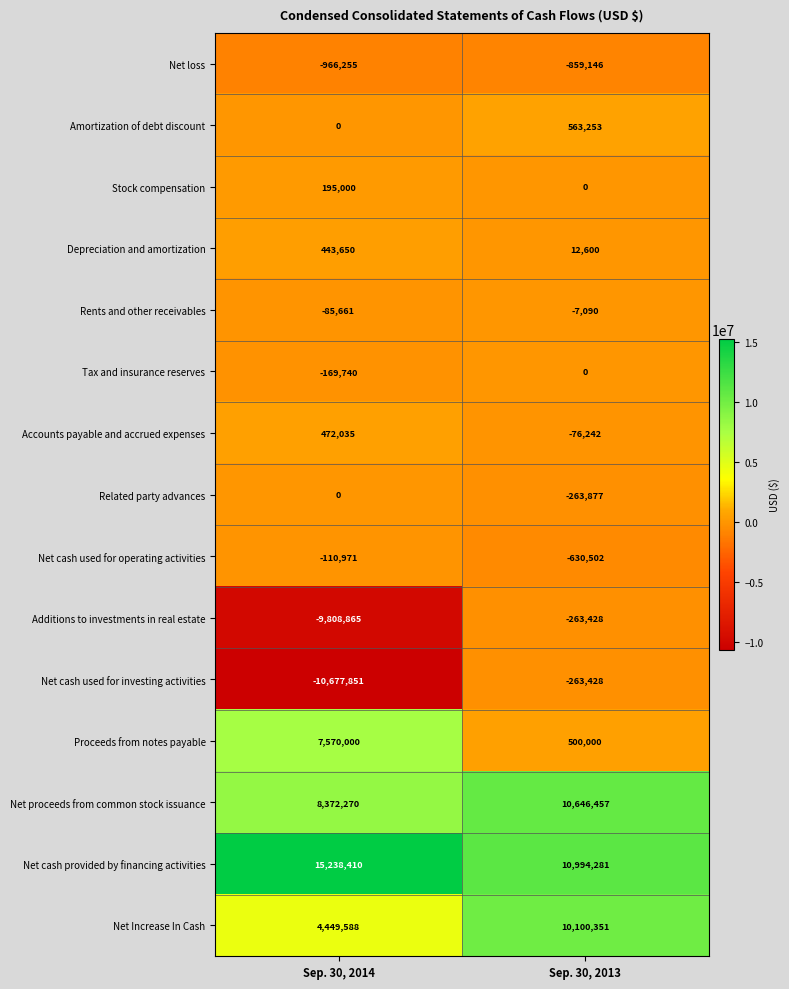

How many values in the Net Increase In Cash series are below 10100351?

1